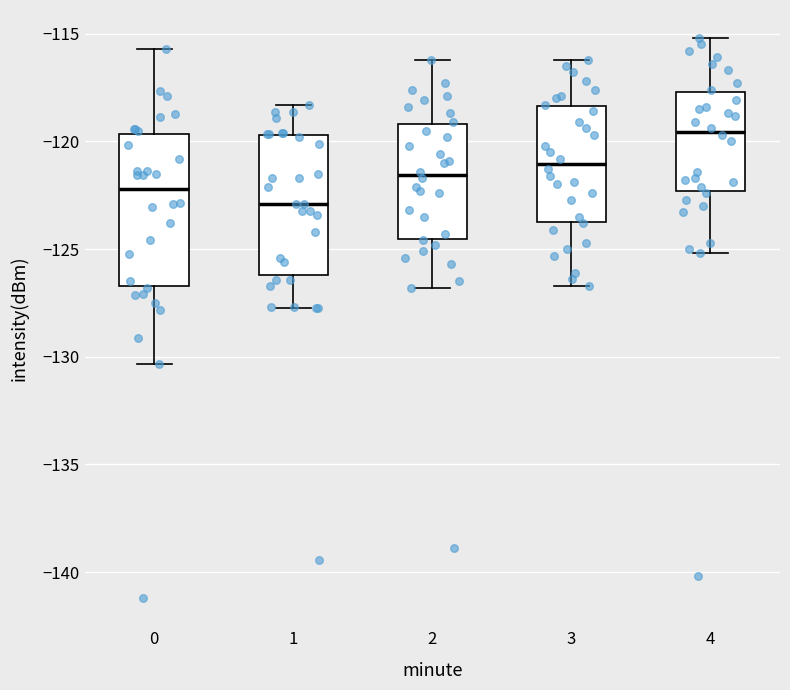

Which box's median line is the lowest?

1